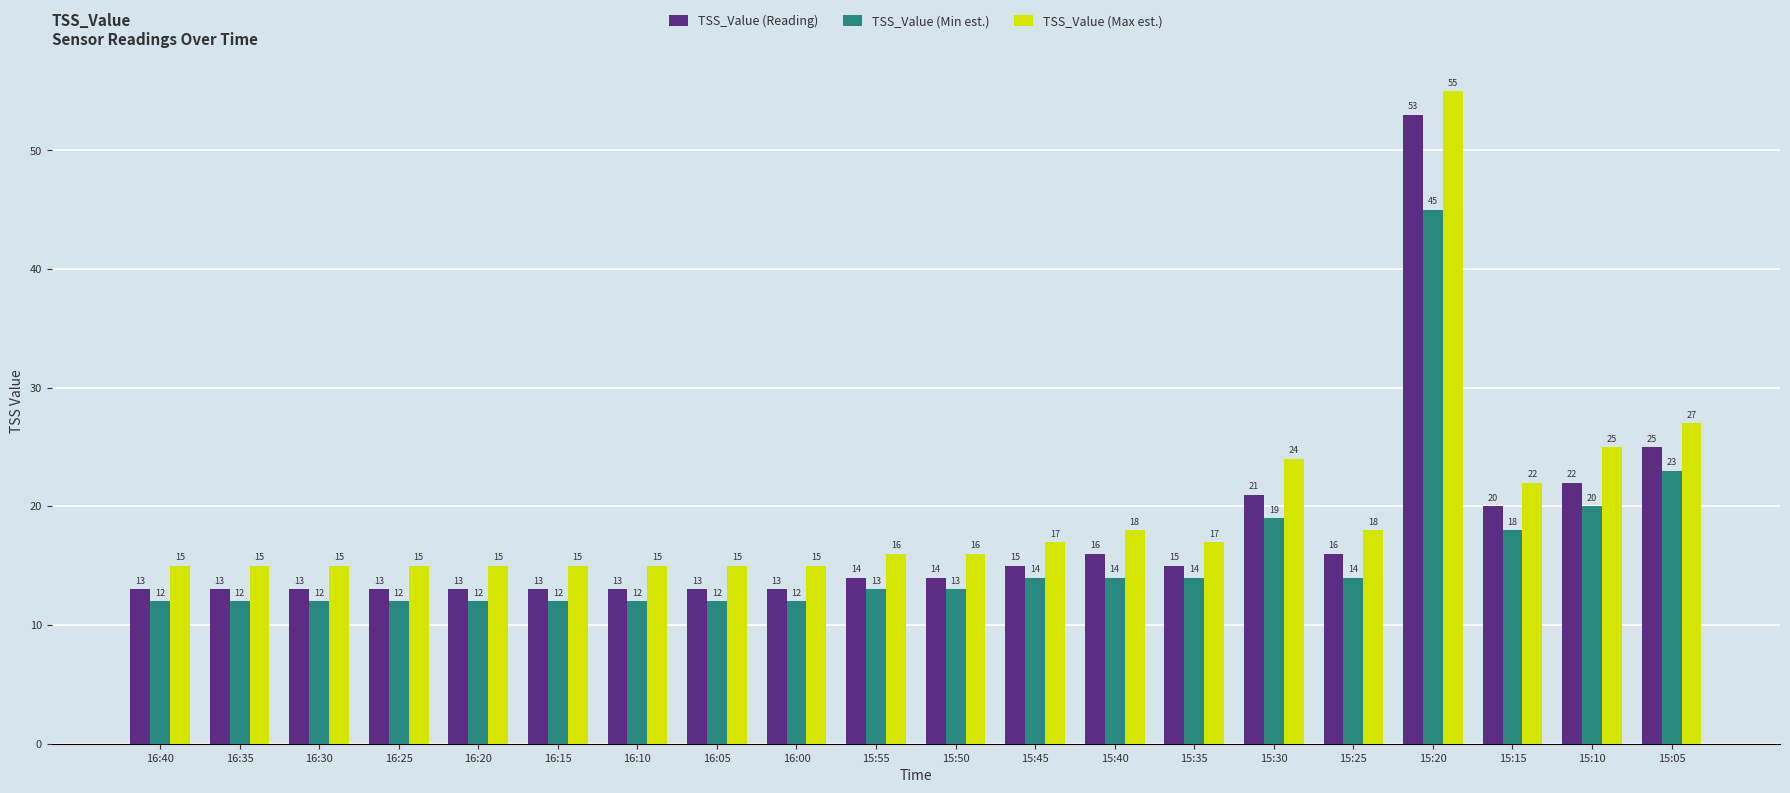

What is the sum of the TSS_Value (Reading) values at 16:30 and 15:40?

29